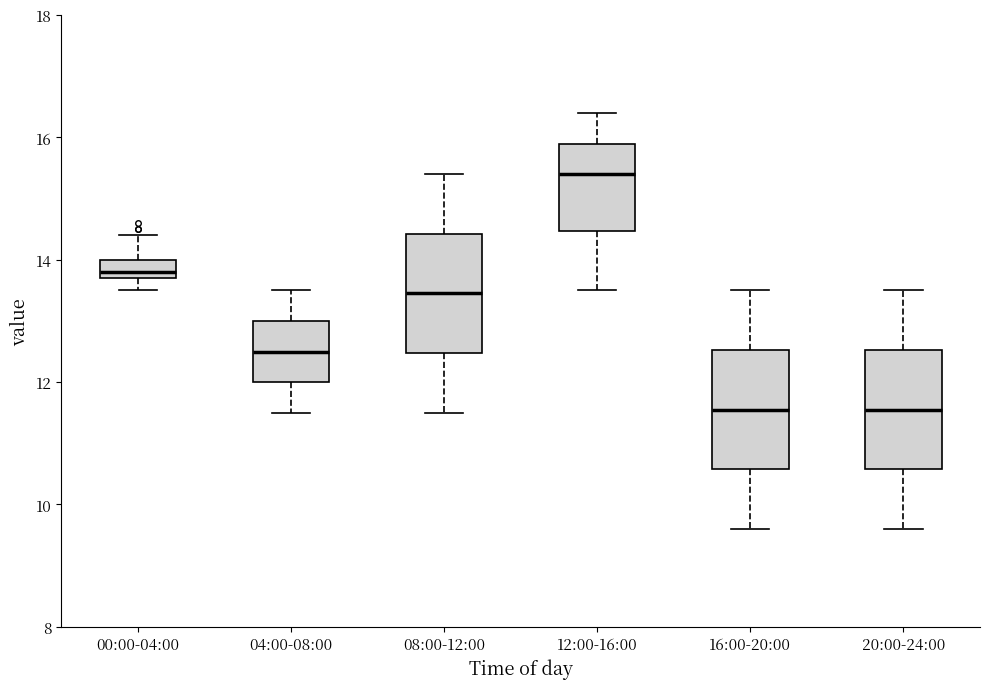

Reading left to right, transcribe this box plot: for each box, give where its median line is, the range the box spans, and where its two whiskers end, as read against the y-axis. The values are not printed on the chart, so give them approximately, as read against the axis.

00:00-04:00: median 13.8 (just above the box's lower edge), box 13.8 to 14.0, whiskers 13.6 to 14.4
04:00-08:00: median 12.6, box 12.0 to 13.0, whiskers 11.6 to 13.6
08:00-12:00: median 13.4, box 12.4 to 14.4, whiskers 11.6 to 15.4
12:00-16:00: median 15.4, box 14.4 to 16.0, whiskers 13.6 to 16.4
16:00-20:00: median 11.6, box 10.6 to 12.6, whiskers 9.6 to 13.6
20:00-24:00: median 11.6, box 10.6 to 12.6, whiskers 9.6 to 13.6